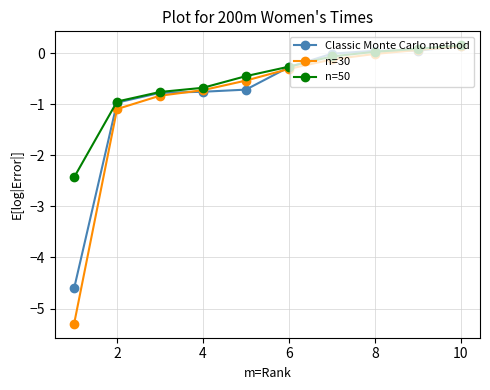

Which series has the widest spread of values?

n=30